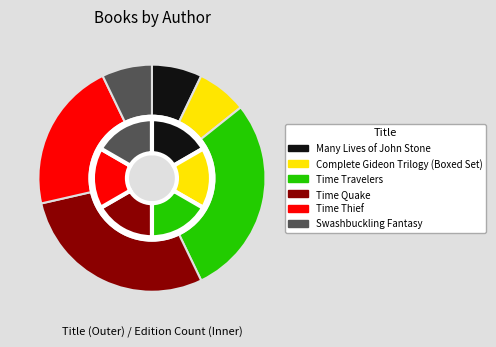

Rank the categories by value from lowest to highest.

Many Lives of John Stone, Complete Gideon Trilogy (Boxed Set), Swashbuckling Fantasy, Time Thief, Time Travelers, Time Quake